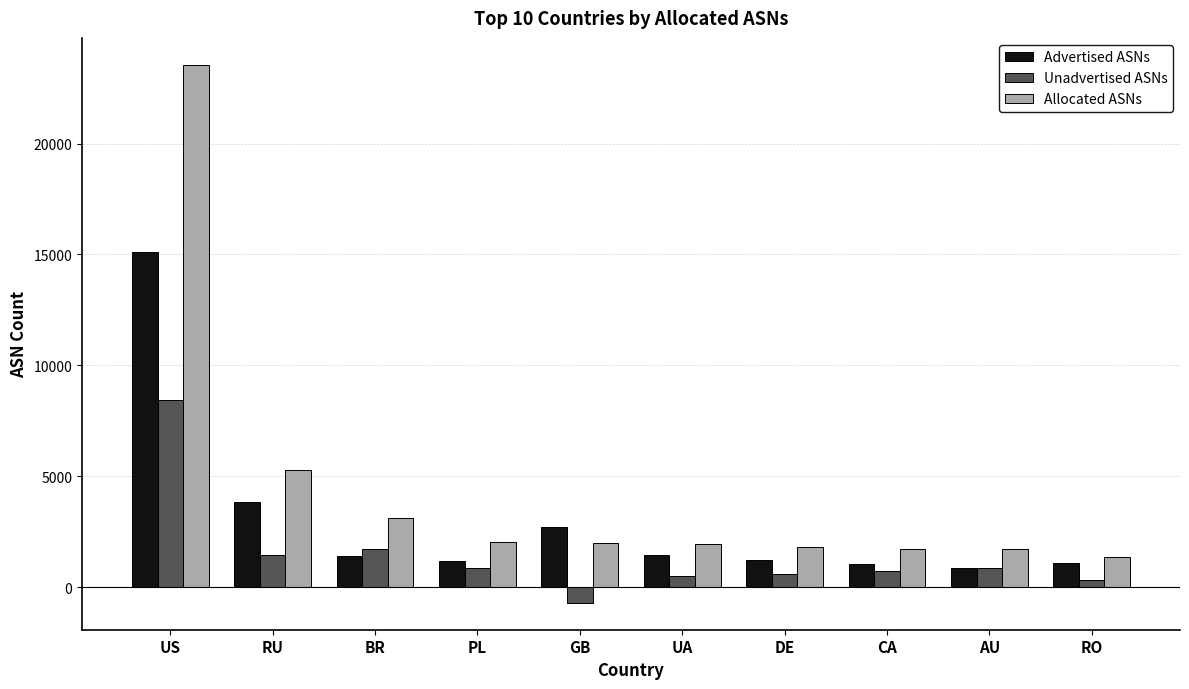

What is the average value of the Unadvertised ASNs series?

1471